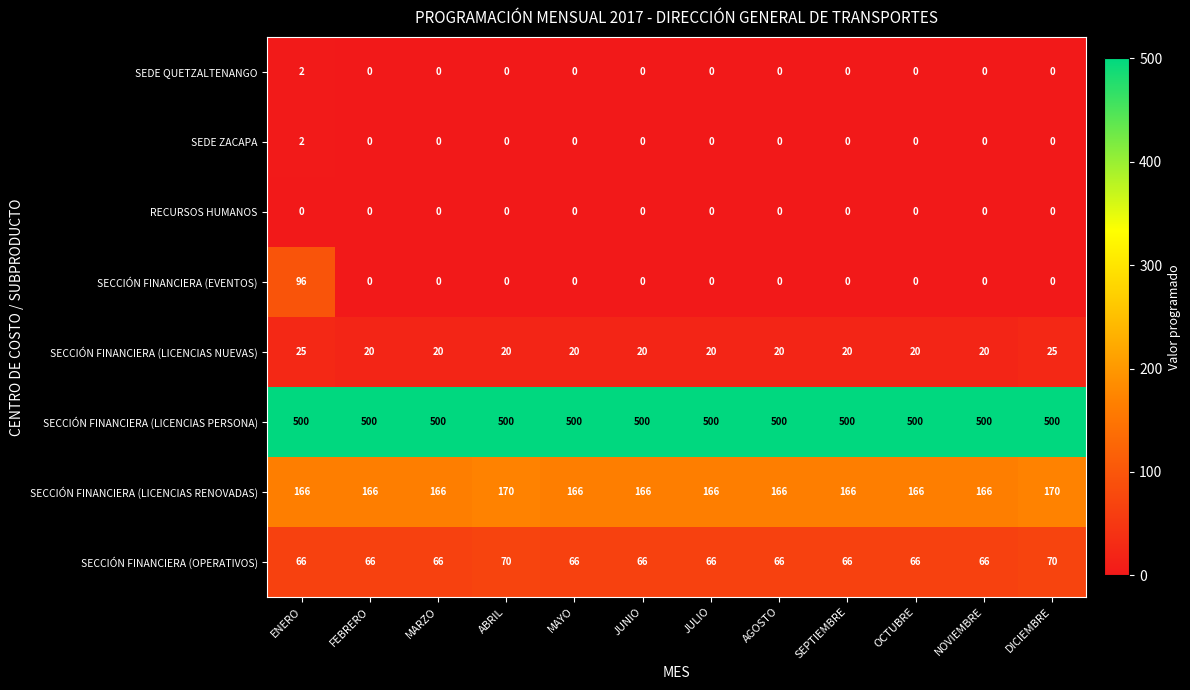

What is the maximum value shown in the chart?

500